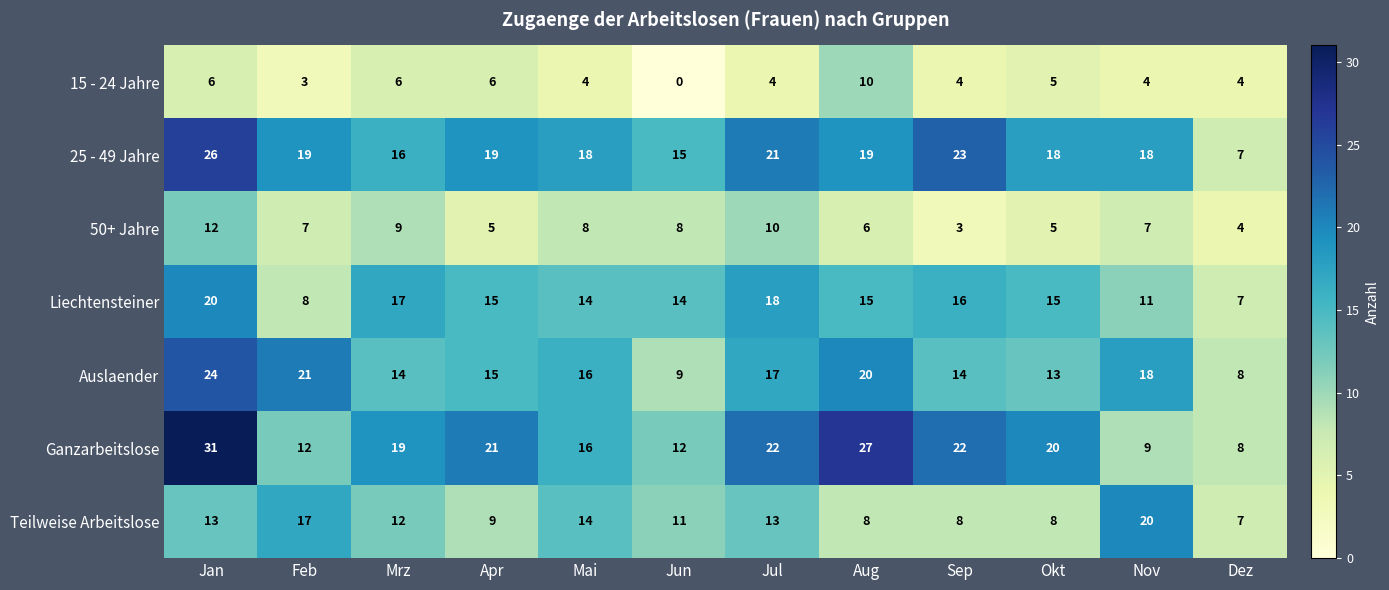

Rank the series at Feb from lowest to highest value.

15 - 24 Jahre, 50+ Jahre, Liechtensteiner, Ganzarbeitslose, Teilweise Arbeitslose, 25 - 49 Jahre, Auslaender